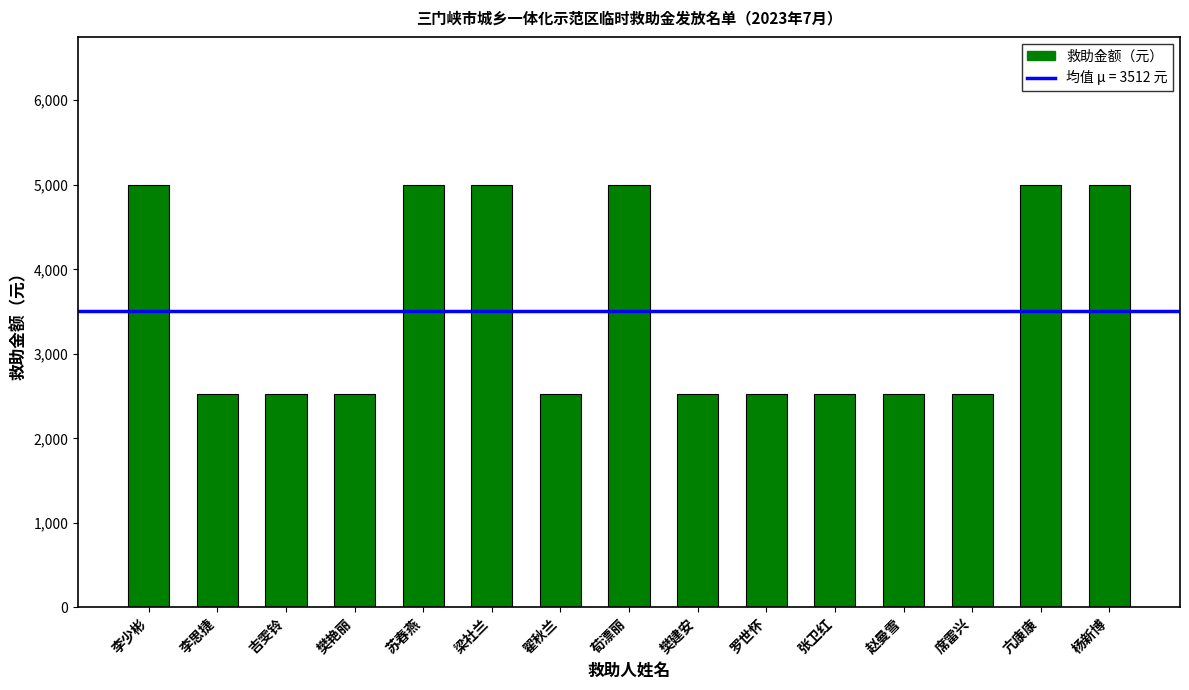

What is the greatest value displayed?

5000